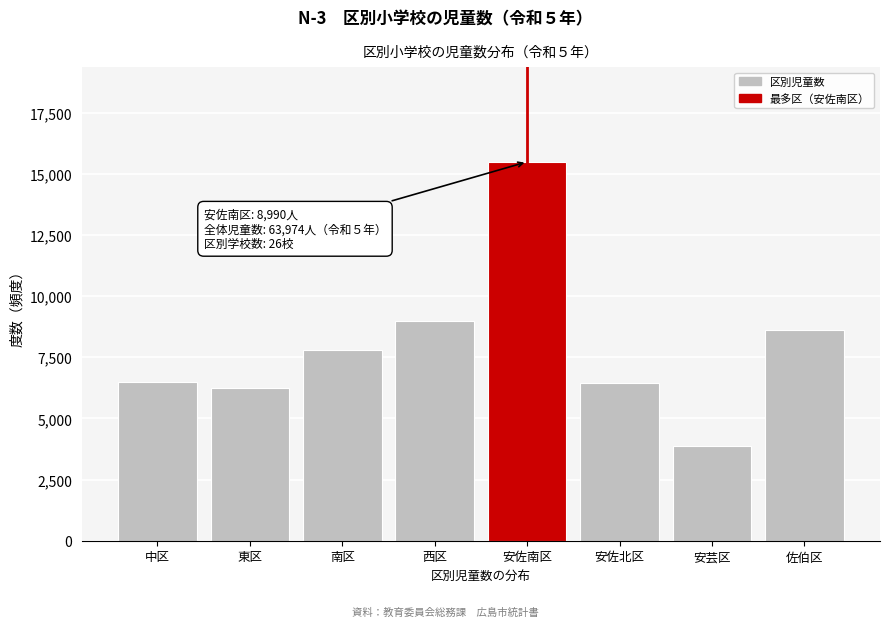

Which has a higher value, 安芸区 or 西区?

西区